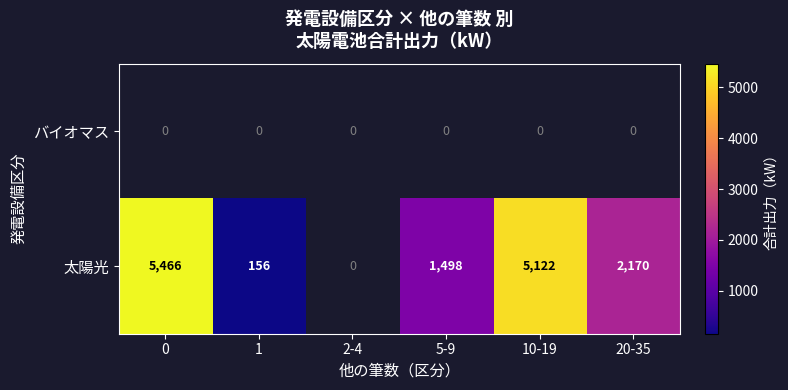

What is the difference between the 太陽光 values at 20-35 and 0?

3296